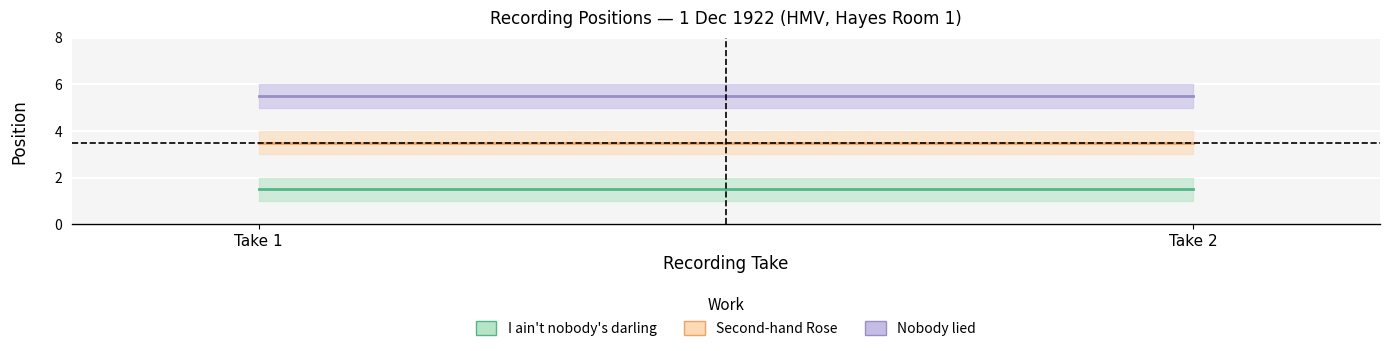

The value at 3 is 4. True or false?

True